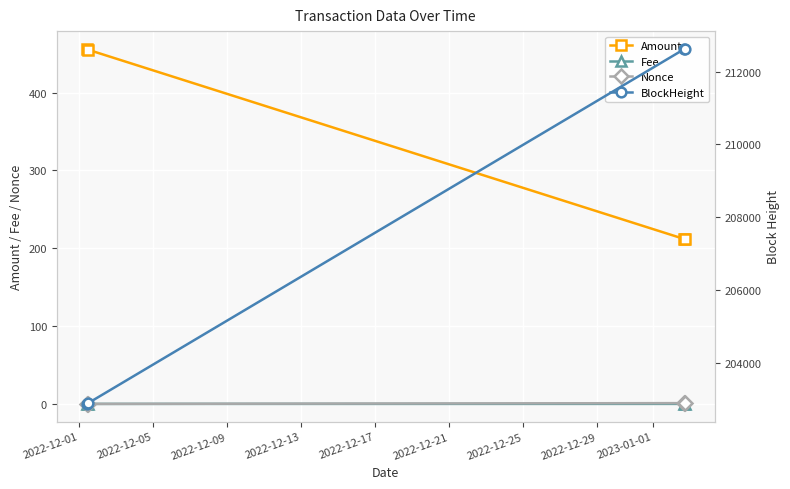

How many categories are shown in the chart?

4